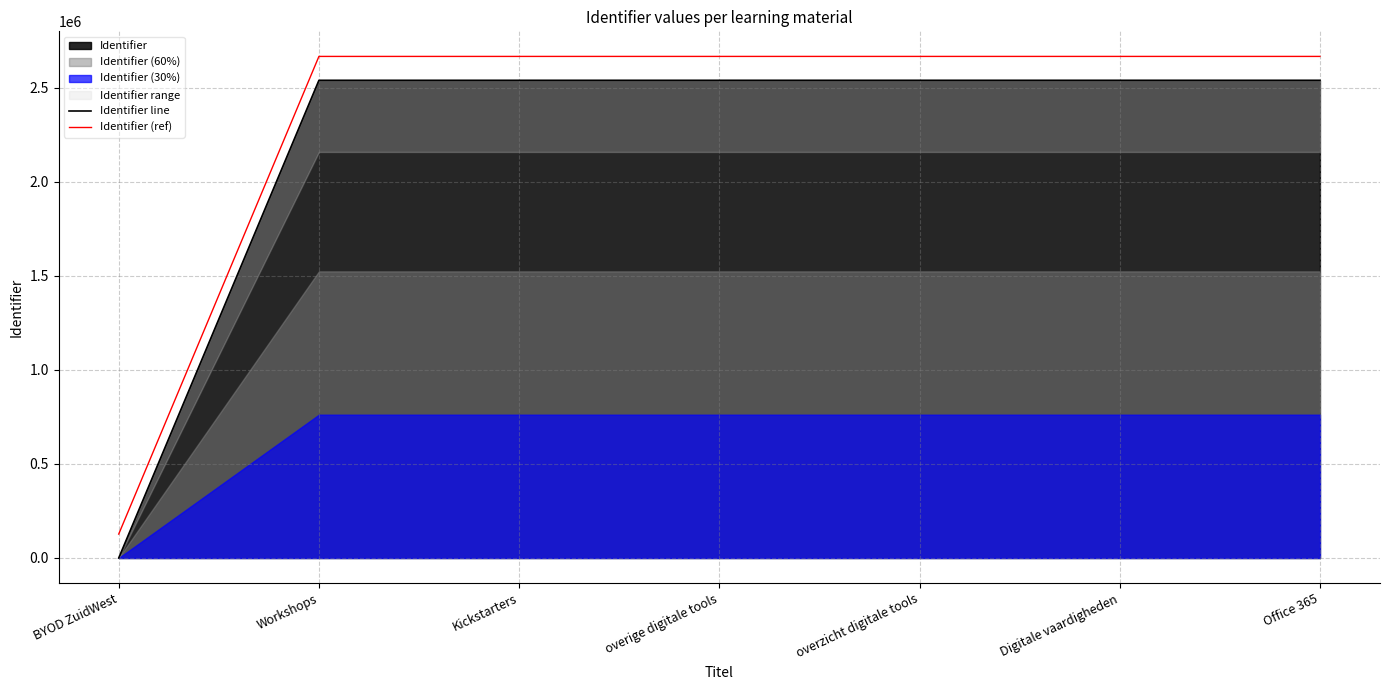

True or false: Identifier (ref) and Identifier line intersect in this chart.

False